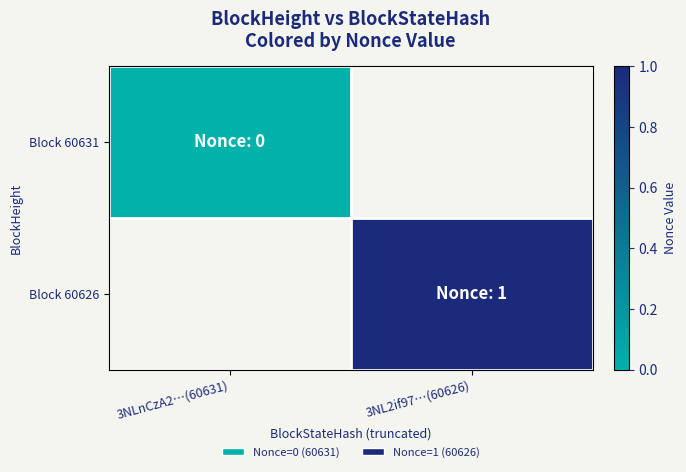

At which category does the chart reach its minimum across all series?

3NLnCzA2…(60631)